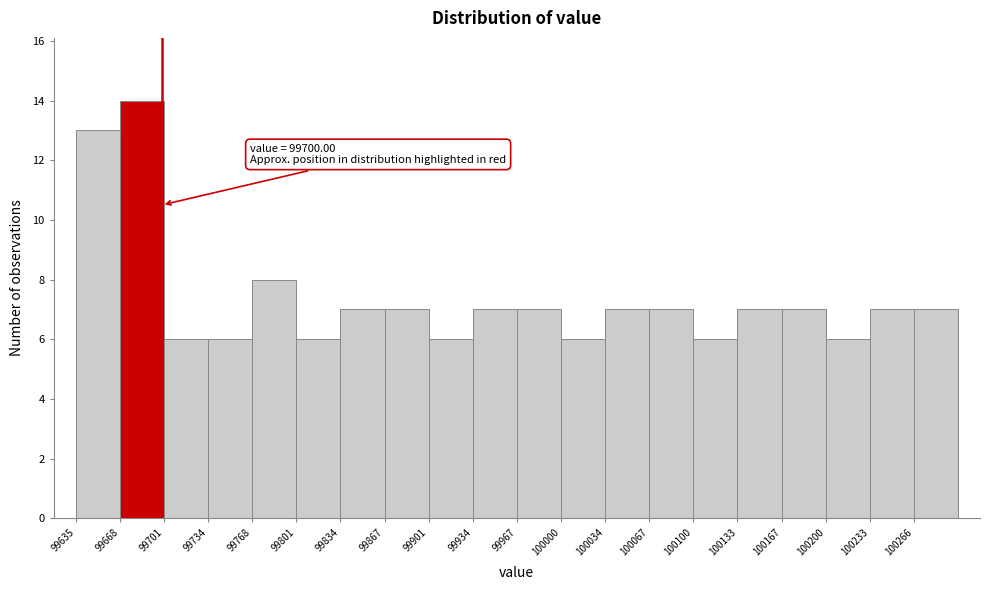

Over which range of the x-axis is the bar tallest?

99670 to 99700